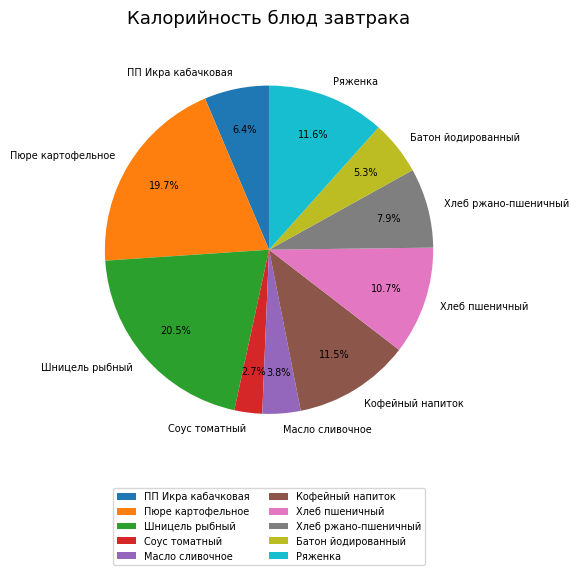

To the nearest percent, what percentage of the pie is Пюре картофельное?

20%